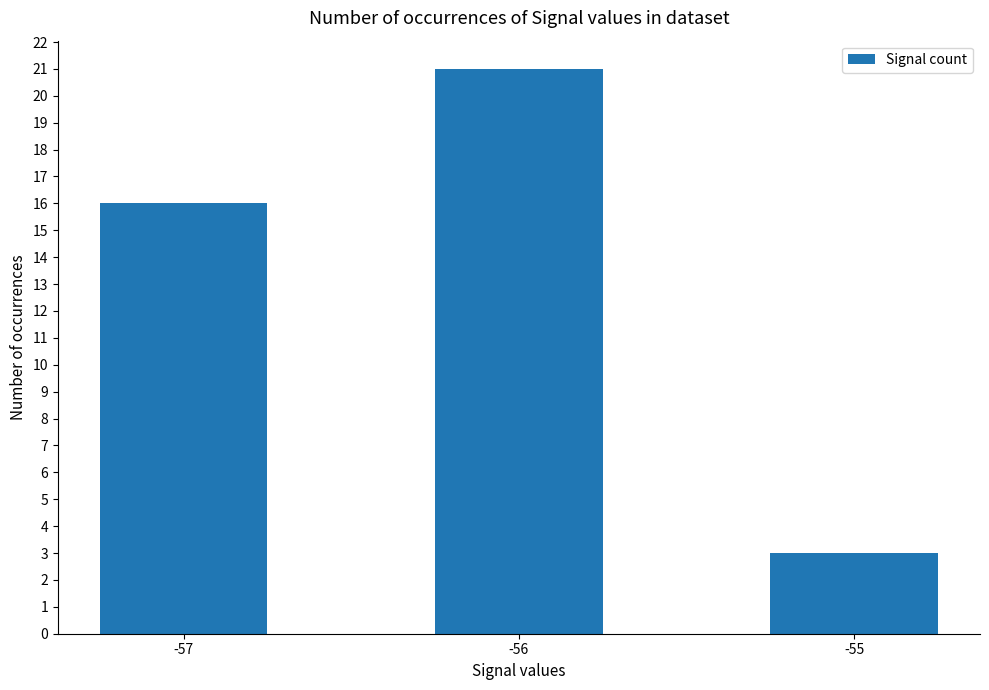

Where is the data nearest to the value 12?

-57